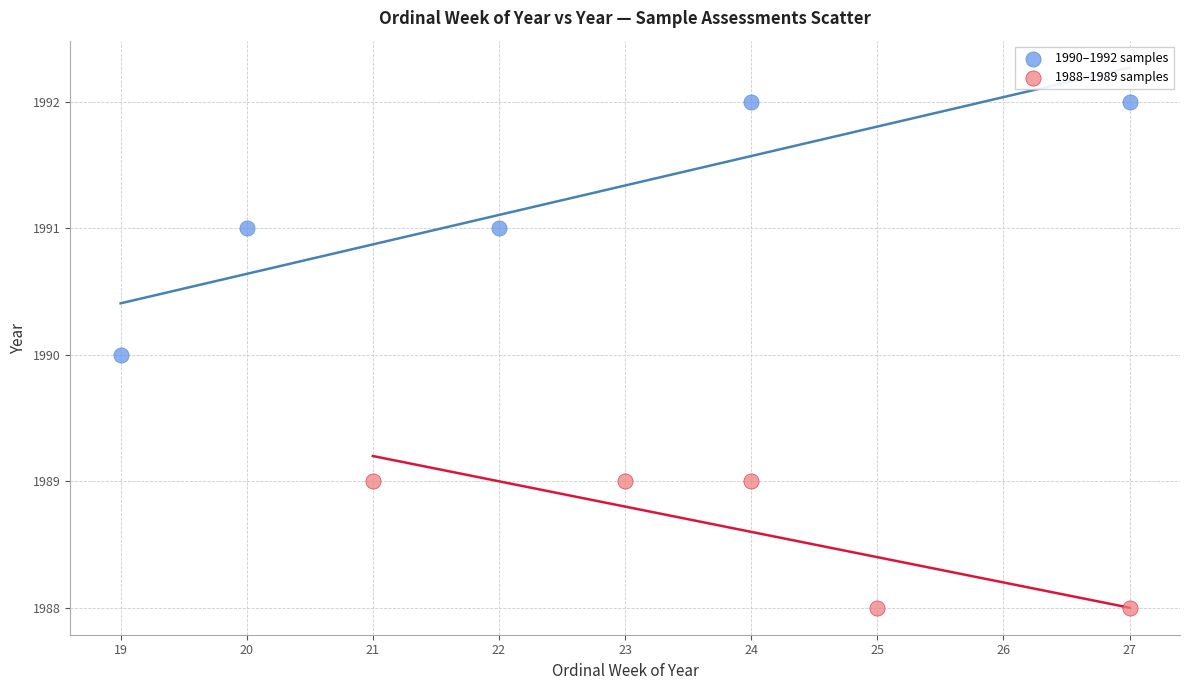

Which series has the widest spread of Y values?

1990–1992 samples